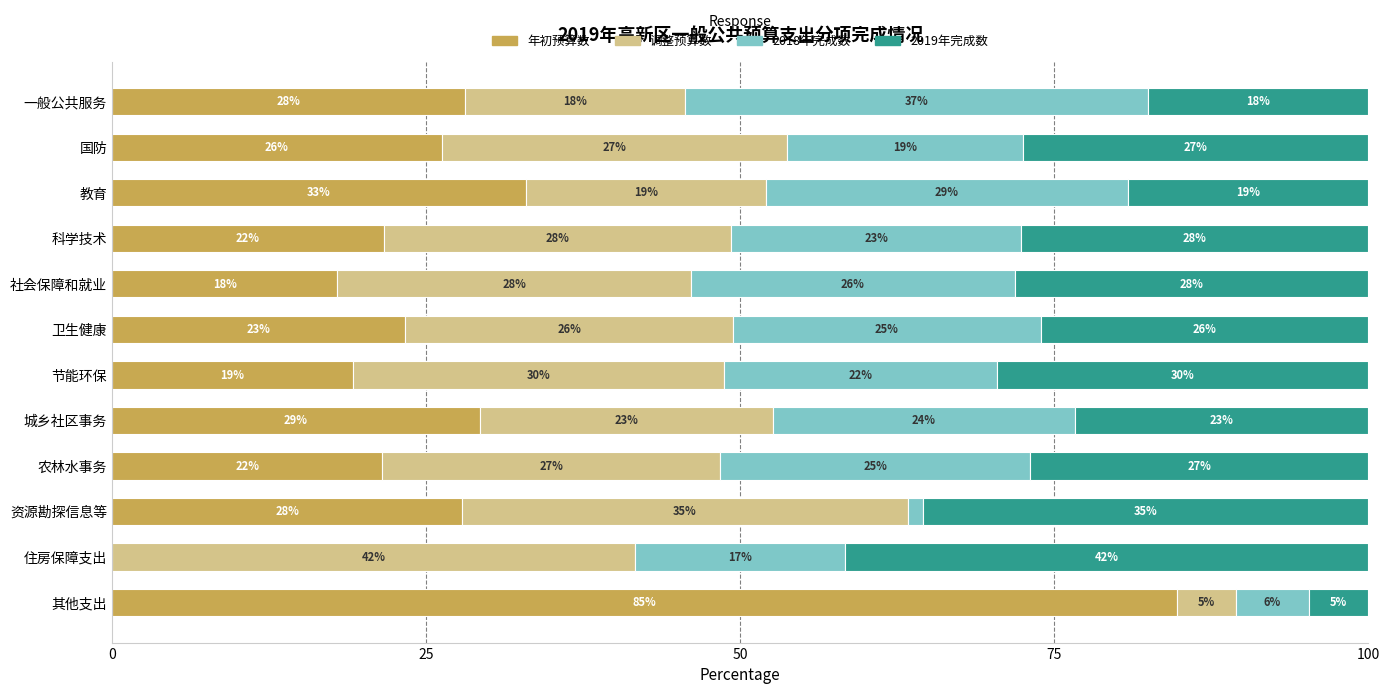

How many categories are shown in the chart?

12